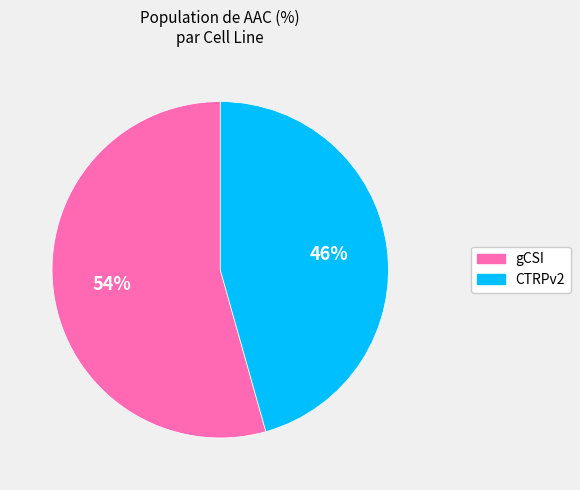

Do gCSI and CTRPv2 together represent more than half of the pie?

Yes